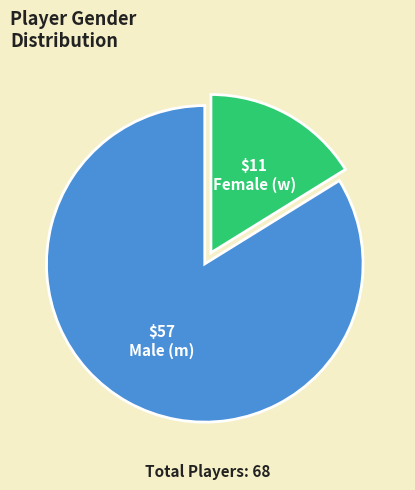

Does any single category account for the majority?

Yes